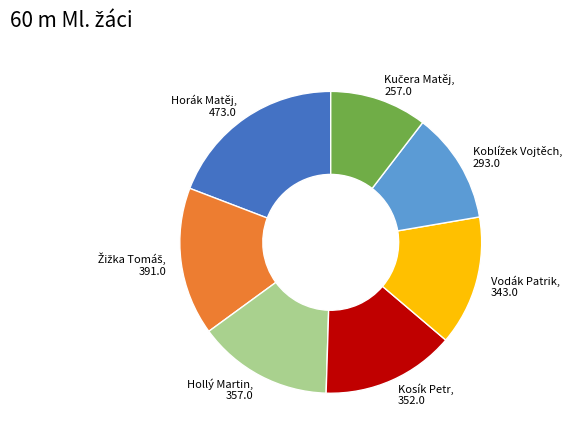

Which slice is the largest?

Horák Matěj